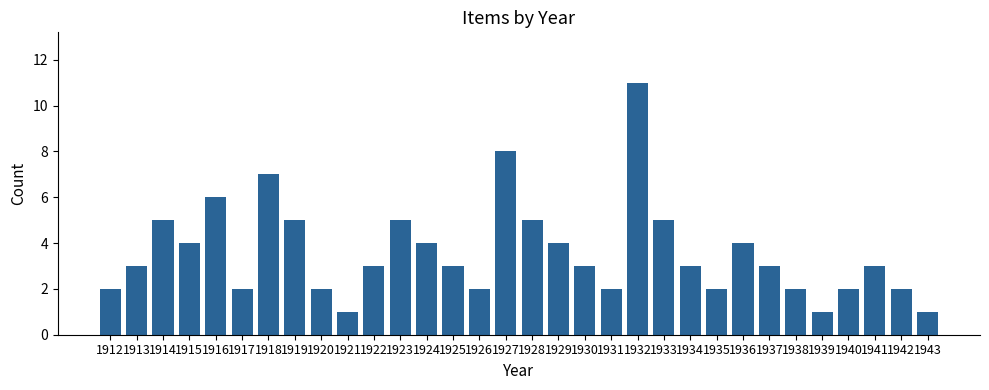

What is the sum of the values at 1939 and 1919?

6